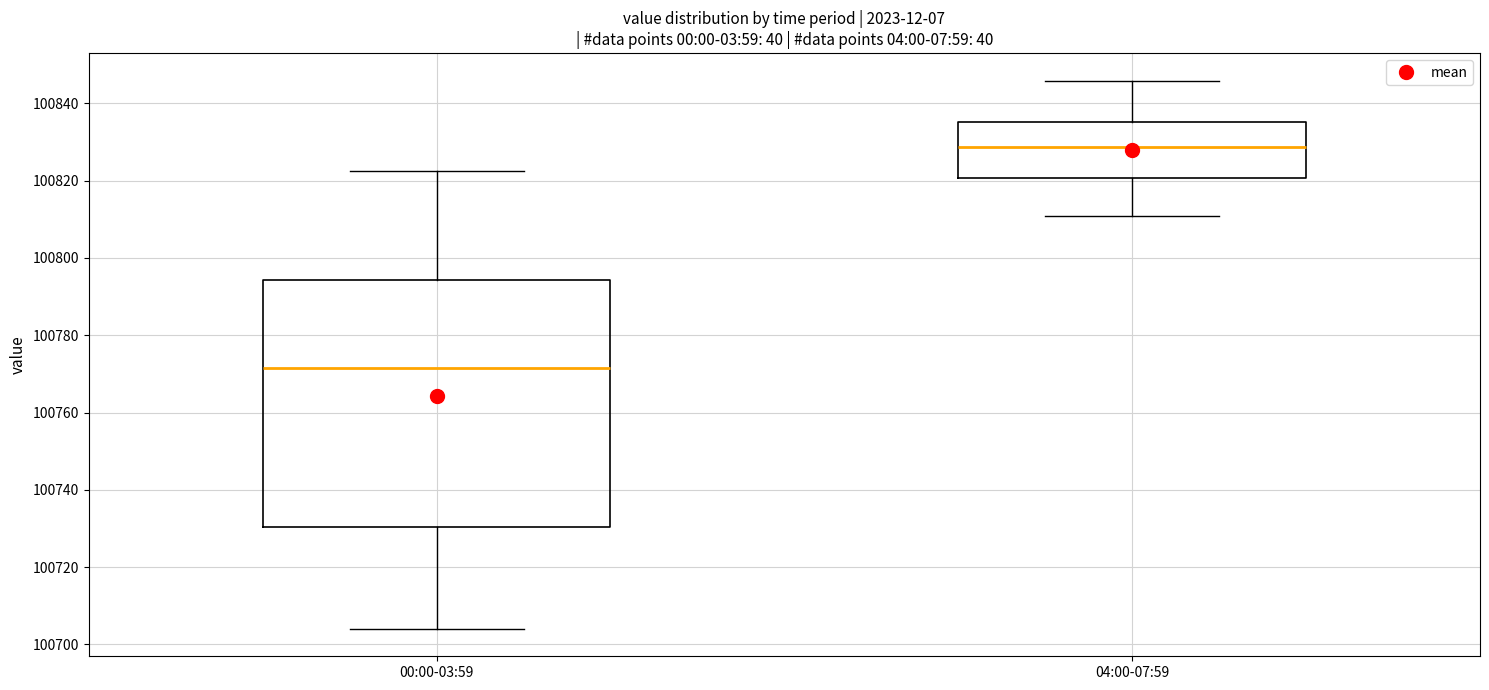

Where does the upper whisker of the box for 00:00-03:59 end on the y-axis? The values are not printed on the chart, so give them approximately, as read against the axis.

100822